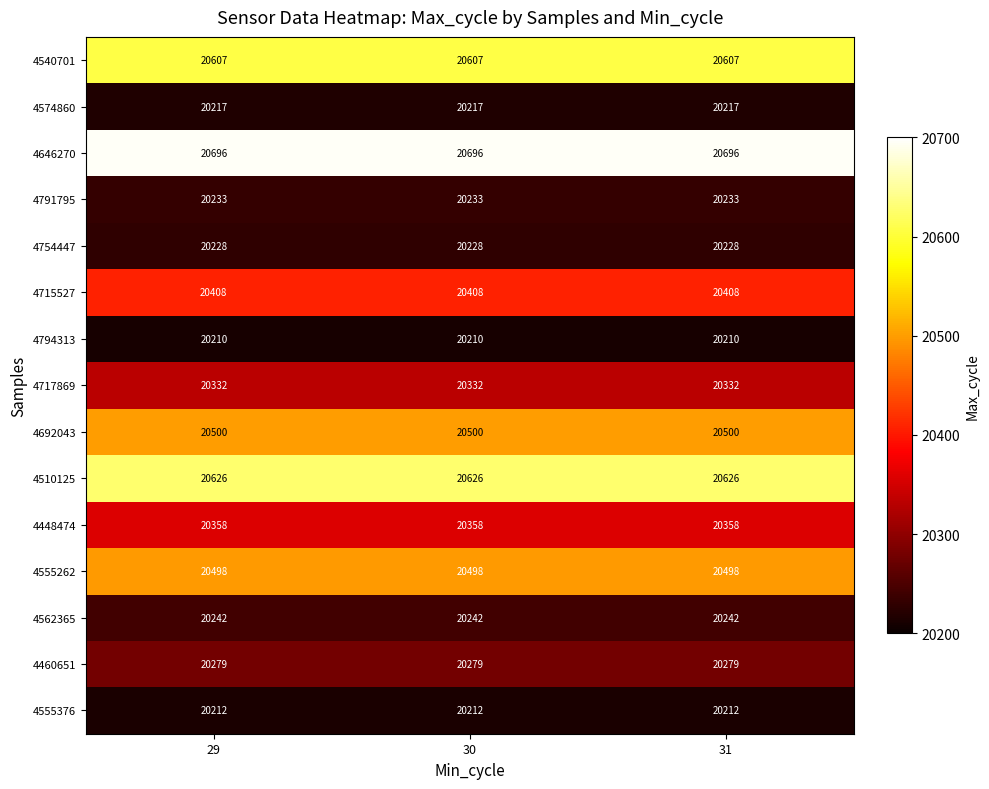

What is the average value of the 4555376 series?

20212